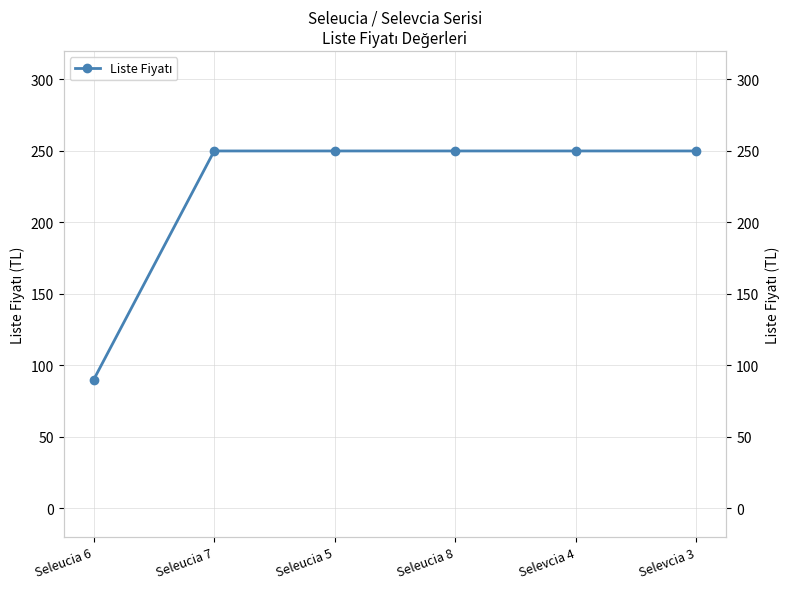

What is the label of the 6th point from the right?

Seleucia 6